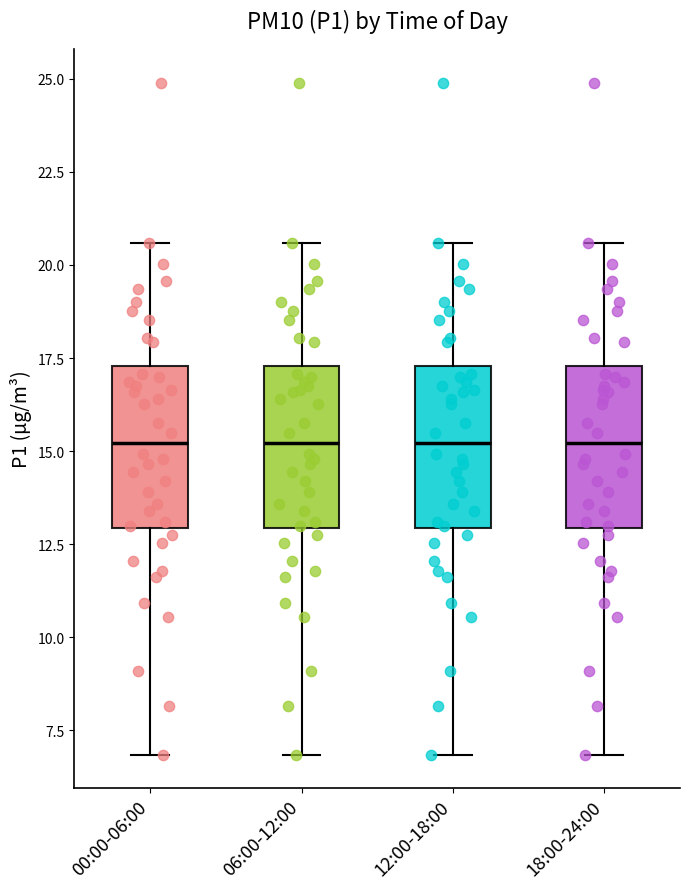

Reading left to right, transcribe this box plot: for each box, give where its median line is, the range the box spans, and where its two whiskers end, as read against the y-axis. The values are not printed on the chart, so give them approximately, as read against the axis.

00:00-06:00: median 15.0, box 13.0 to 17.5, whiskers 7.0 to 20.5
06:00-12:00: median 15.0, box 13.0 to 17.5, whiskers 7.0 to 20.5
12:00-18:00: median 15.0, box 13.0 to 17.5, whiskers 7.0 to 20.5
18:00-24:00: median 15.0, box 13.0 to 17.5, whiskers 7.0 to 20.5